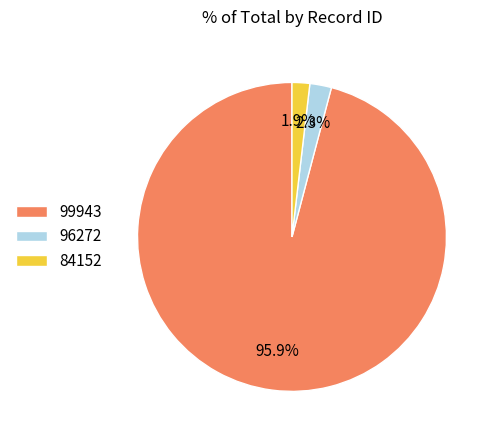

How many segments does this pie chart have?

3